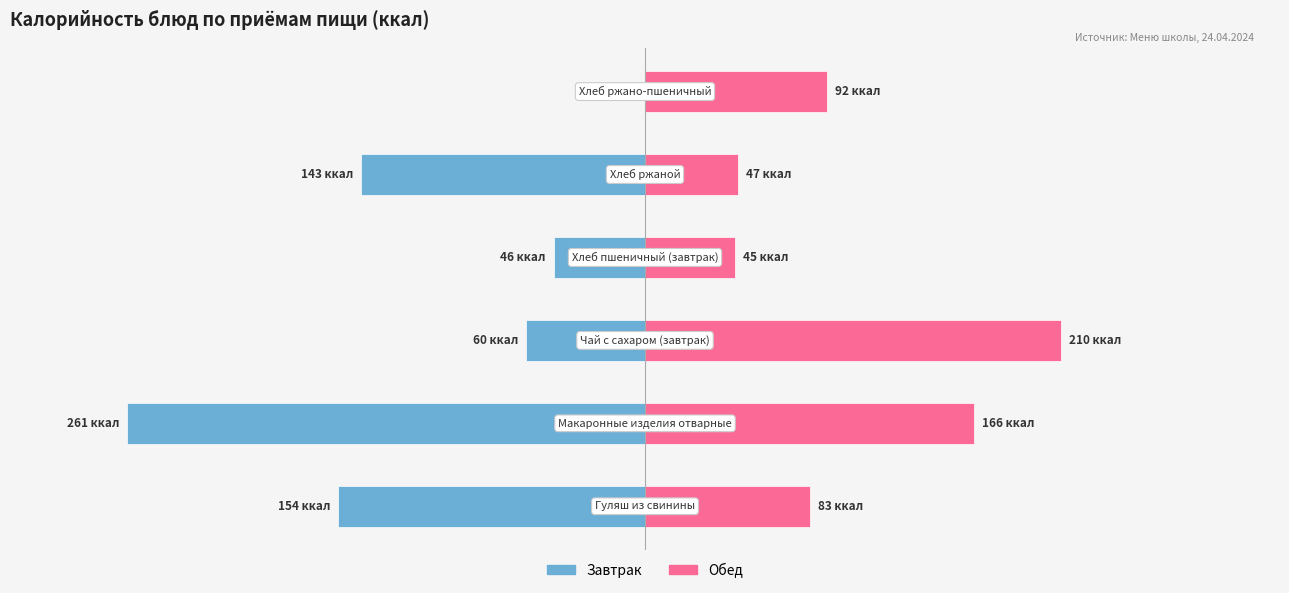

Rank the series at 2 from lowest to highest value.

Завтрак, Обед